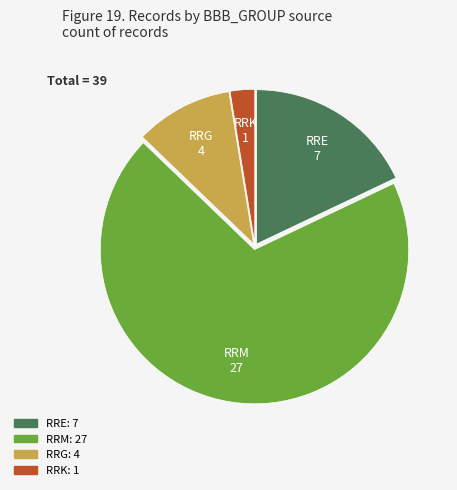

Does any single category account for the majority?

Yes